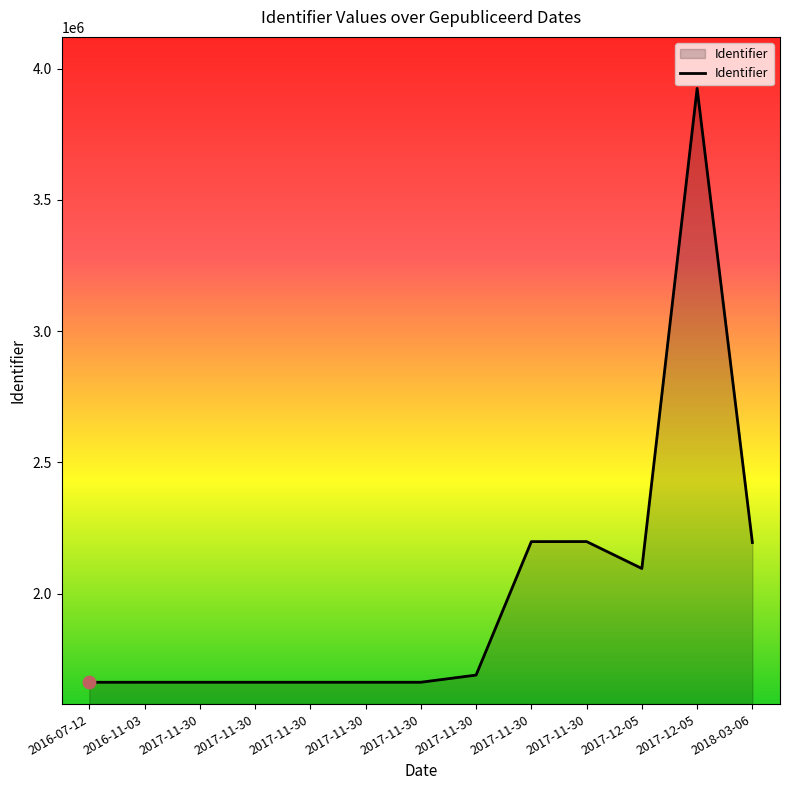

Approximately how many times larger is the value at 2017-11-30 compared to 2017-11-30?

1.0